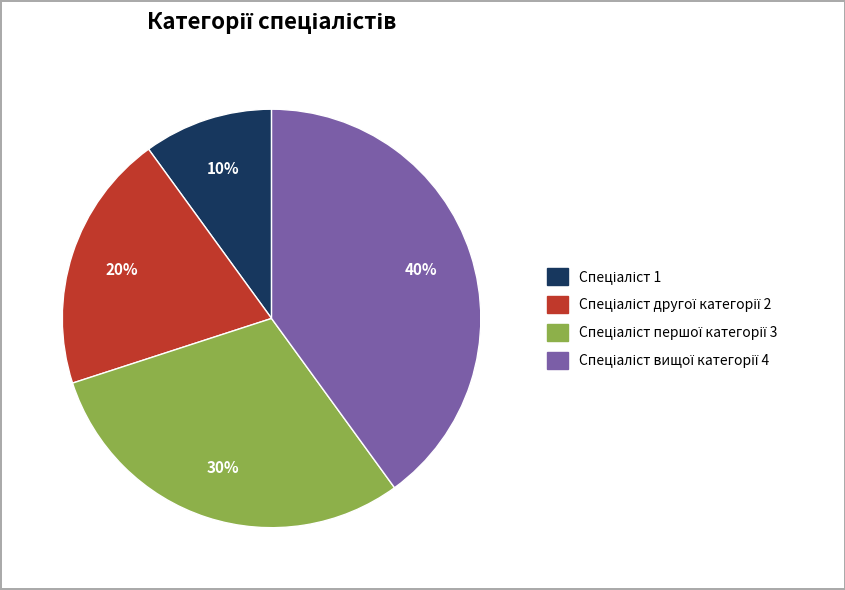

To the nearest percent, what is the difference between the largest and smallest slice percentages?

30%